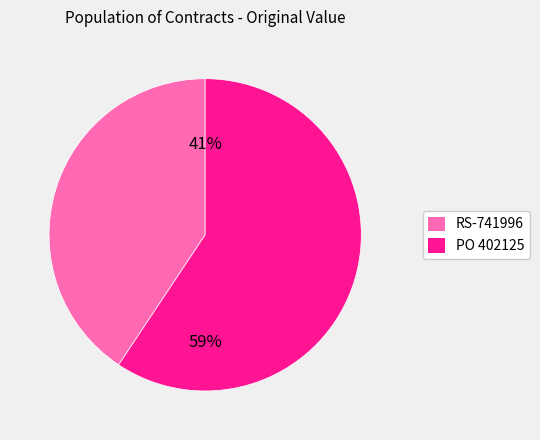

Count the number of slices in the pie.

2